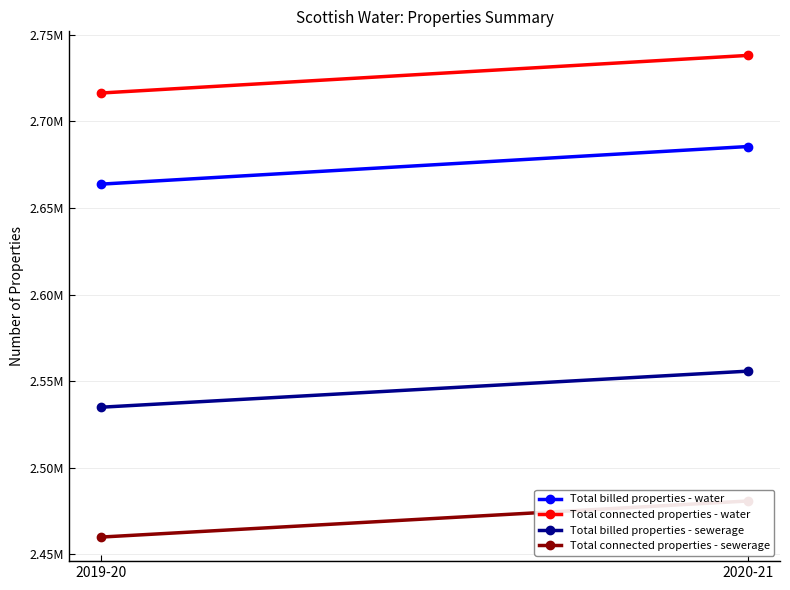

Which series has the largest total across all categories?

Total connected properties - water